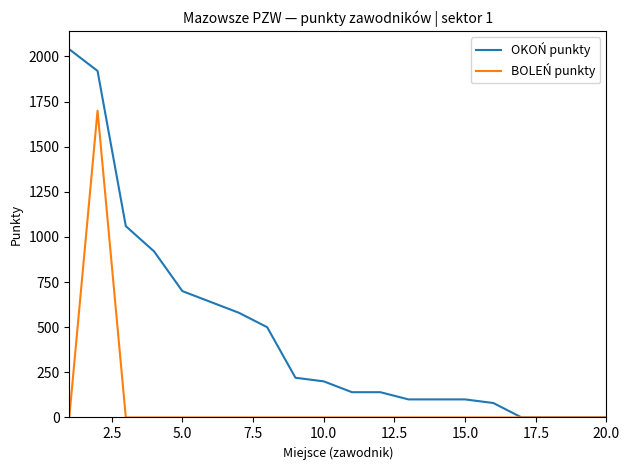

Which series has the largest range (max minus min)?

OKOŃ punkty